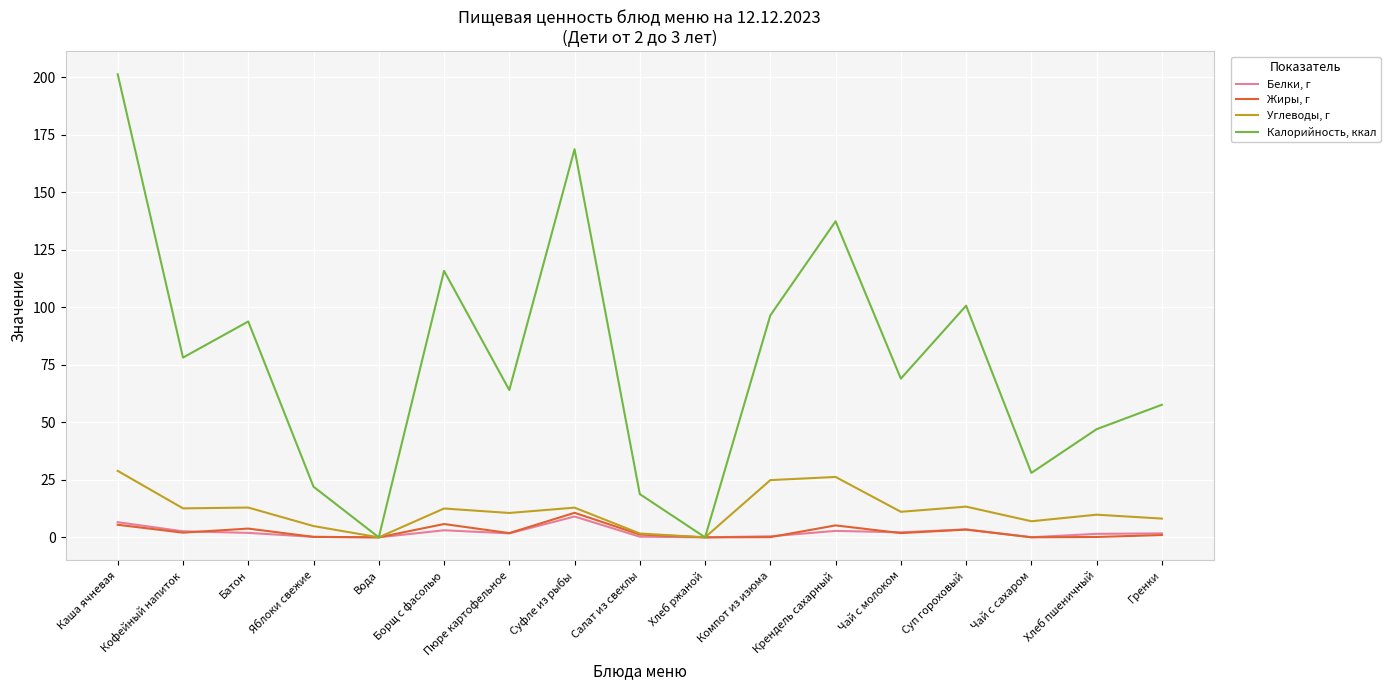

At Компот из изюма, list the series in order from smallest to largest.

Жиры, г, Белки, г, Углеводы, г, Калорийность, ккал